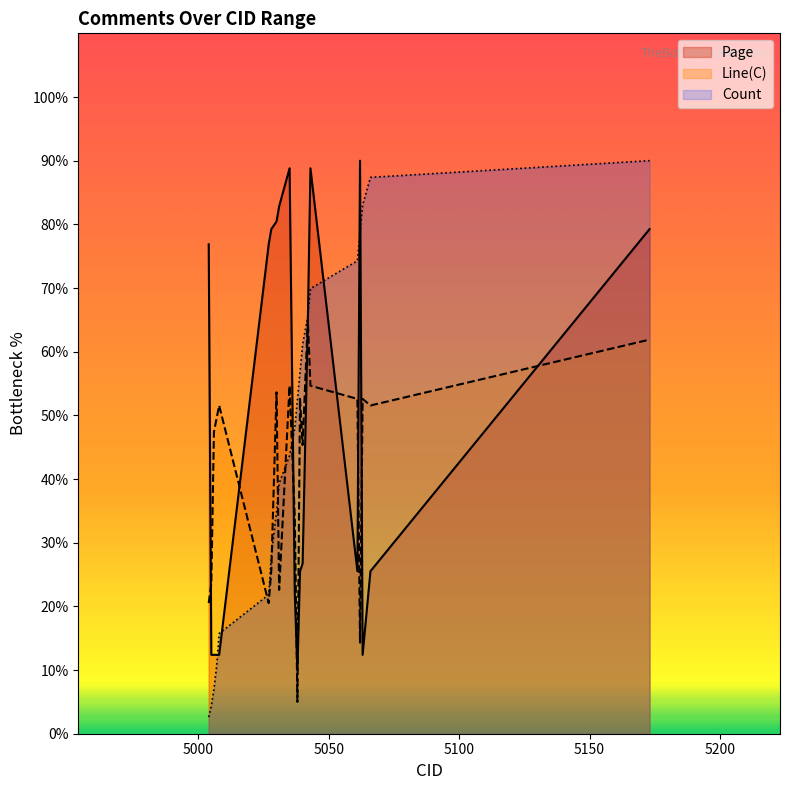

True or false: the data has more than 0 interior local peaks.

False